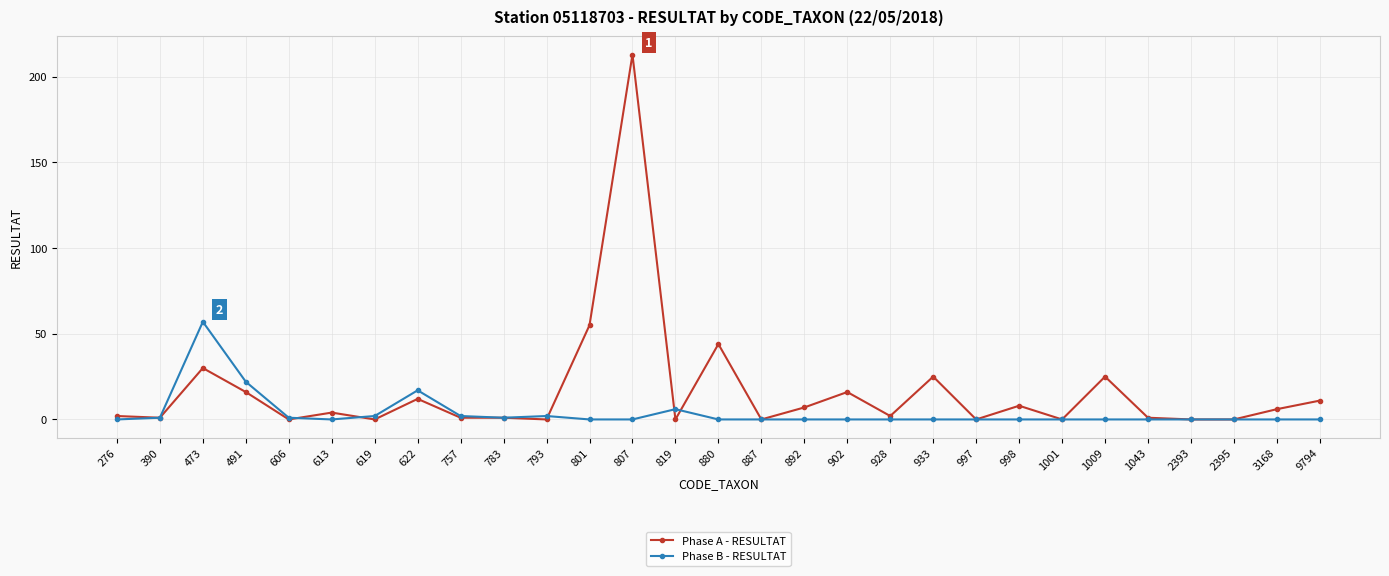

What is the highest value of the Phase A - RESULTAT series?

213